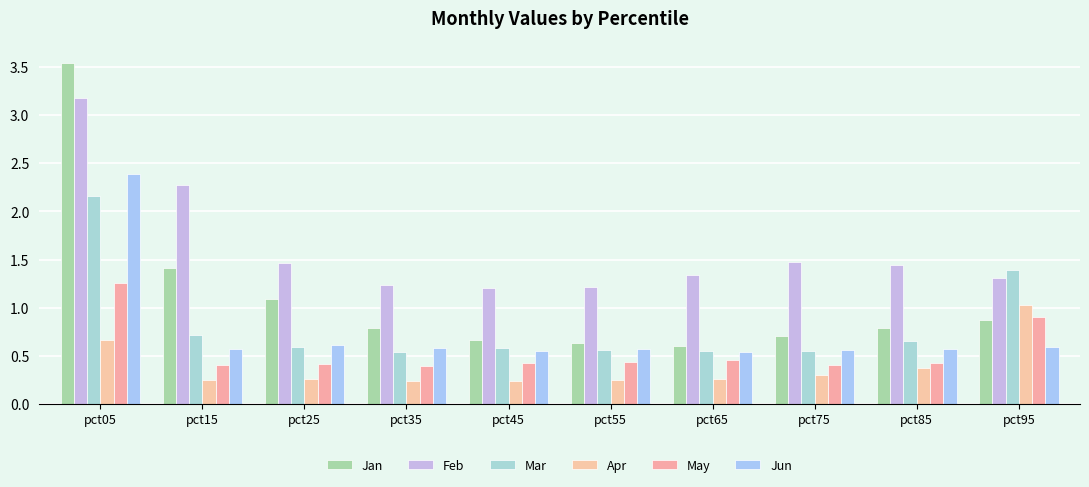

What is the spread (max minus min) of values at pct55?

1.0